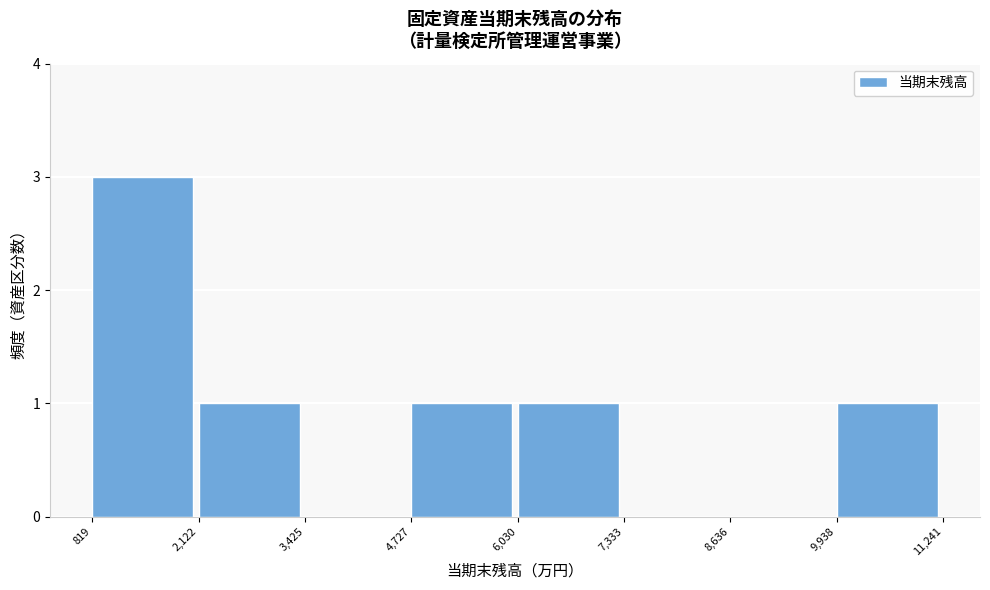

Which range on the x-axis has the tallest bar?

819 to 2,122